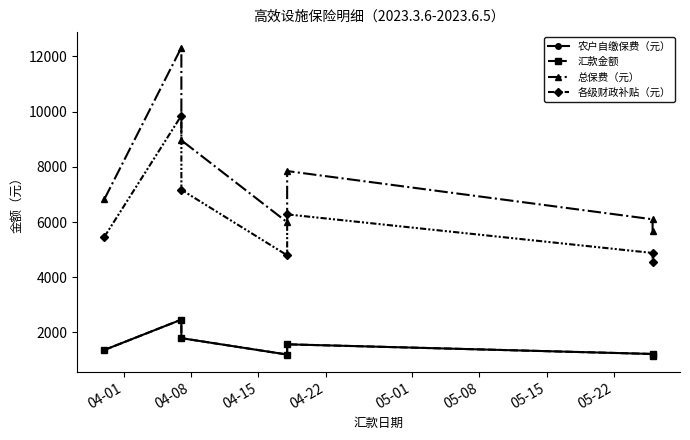

Which series changed the most between 04-08 and 05-15?

总保费（元）